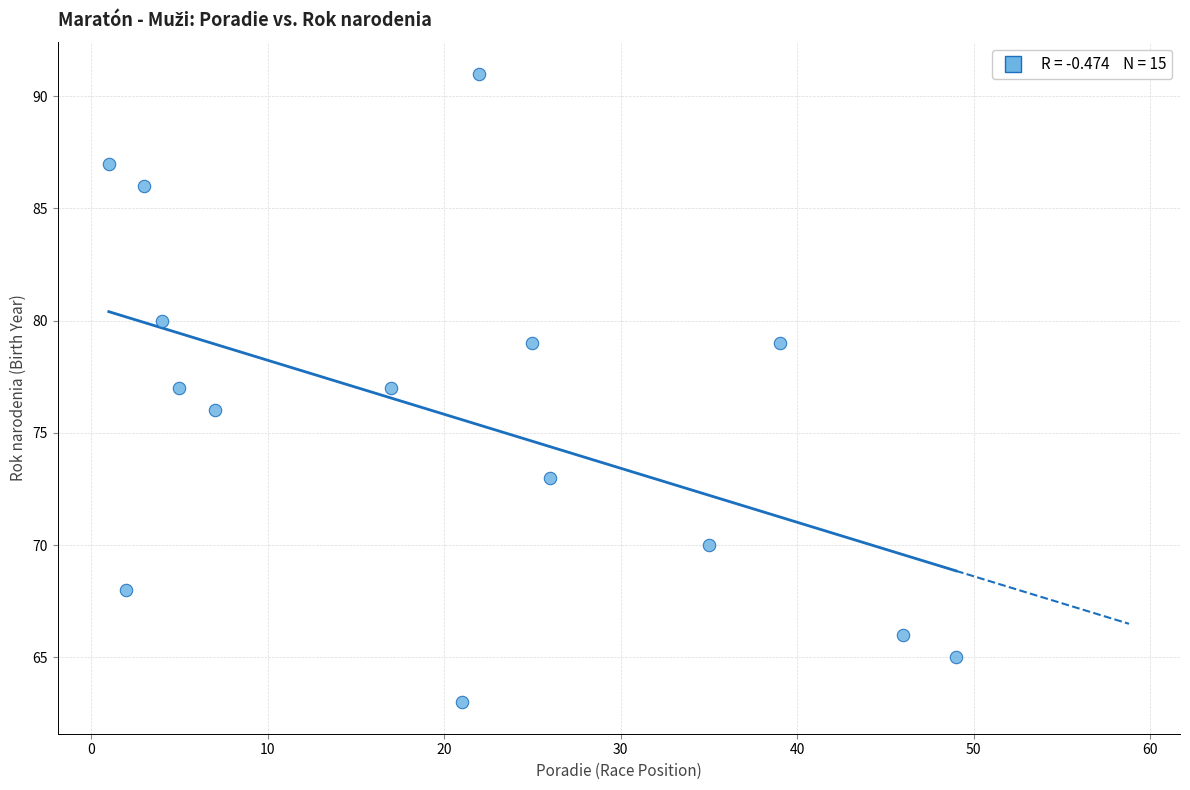

What is the range of Y values (max minus min)?

28